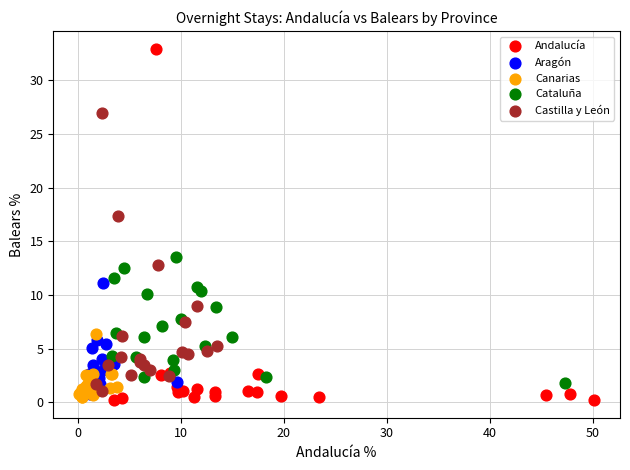

Which series has the largest Y range (max minus min)?

Andalucía